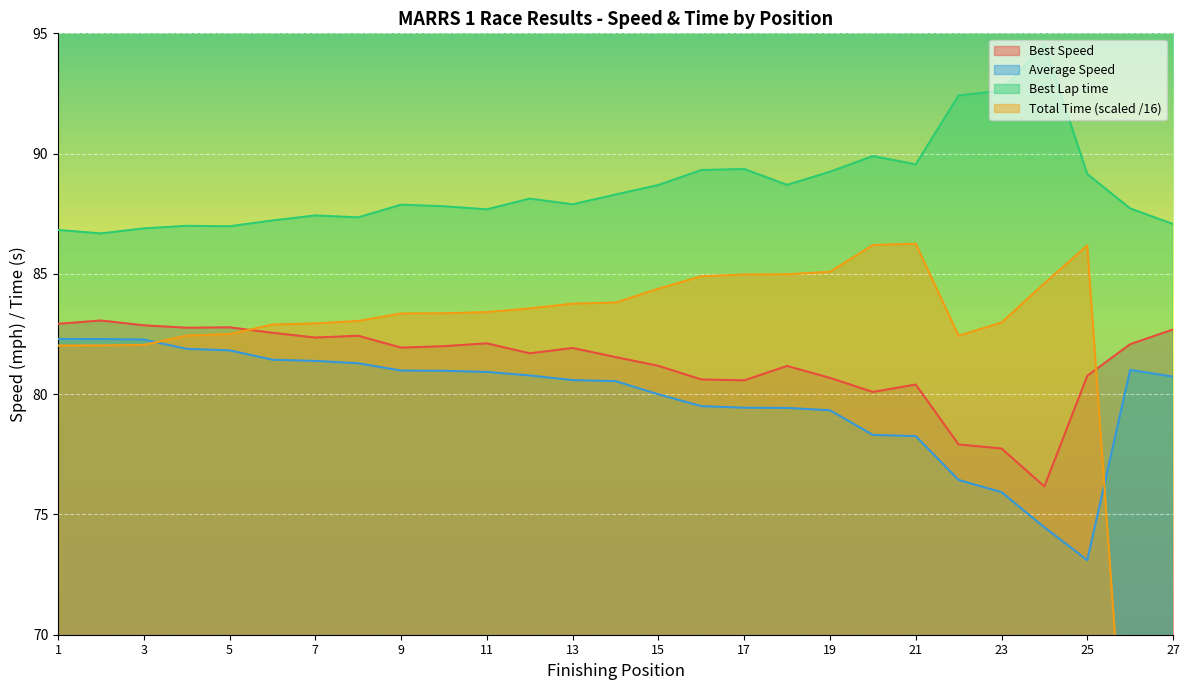

What is the sum of all Best Lap time values?

2392.3